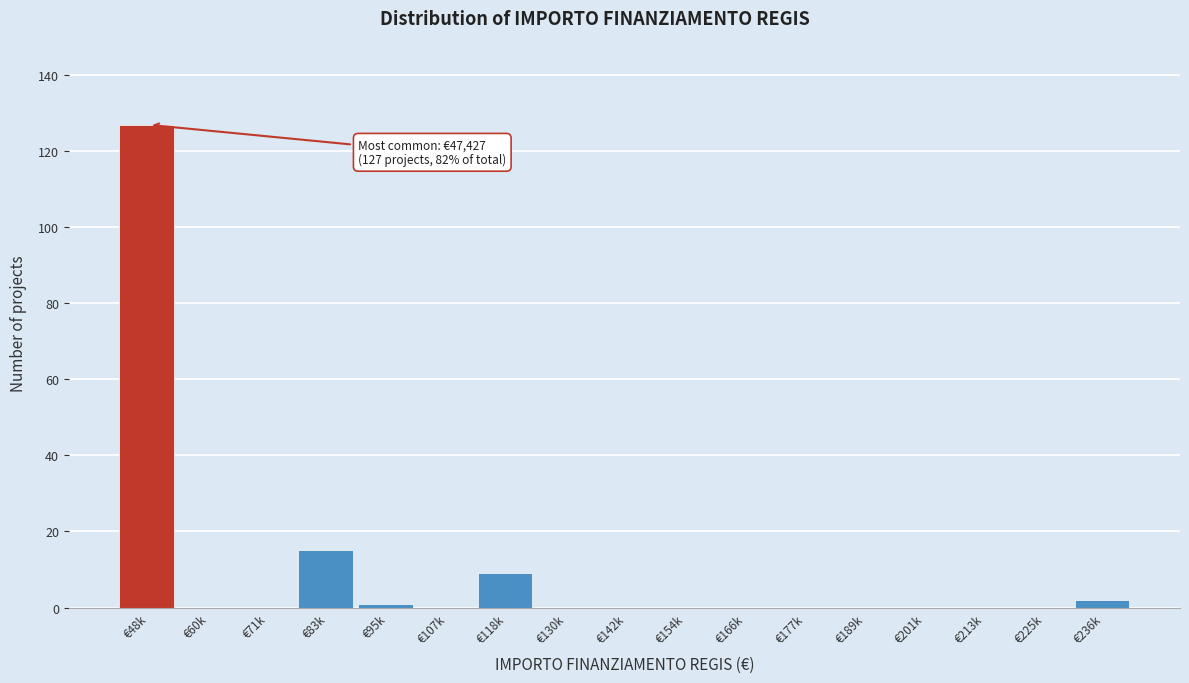

Reading left to right, what are all the values shown in this chart?

€48k=127	€60k=0	€71k=0	€83k=15	€95k=1	€107k=0	€118k=9	€130k=0	€142k=0	€154k=0	€166k=0	€177k=0	€189k=0	€201k=0	€213k=0	€225k=0	€236k=2